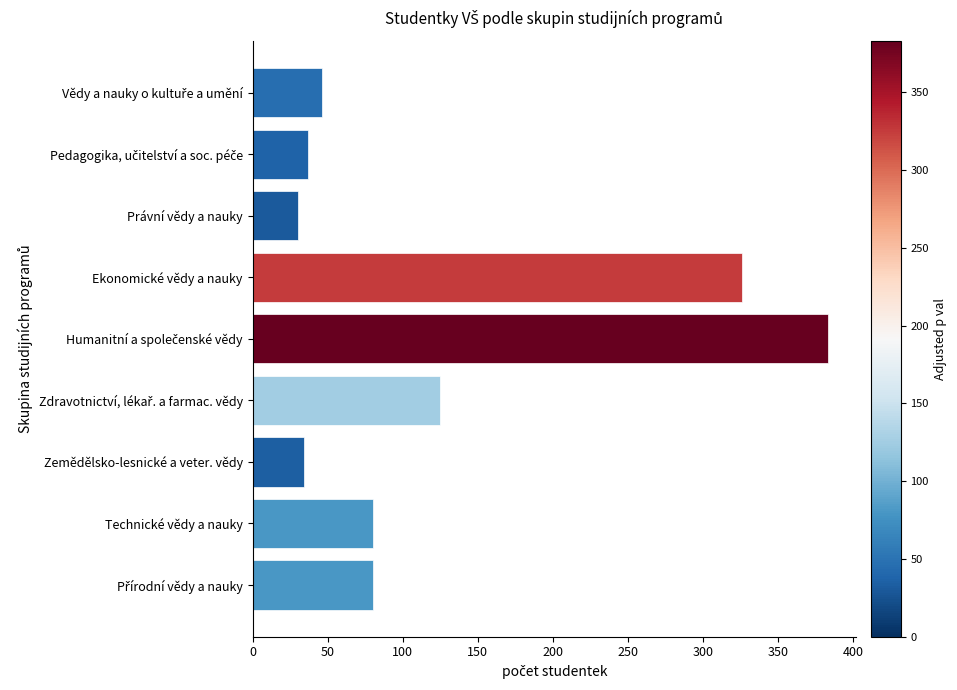

The value at Ekonomické vědy a nauky is 446. True or false?

False